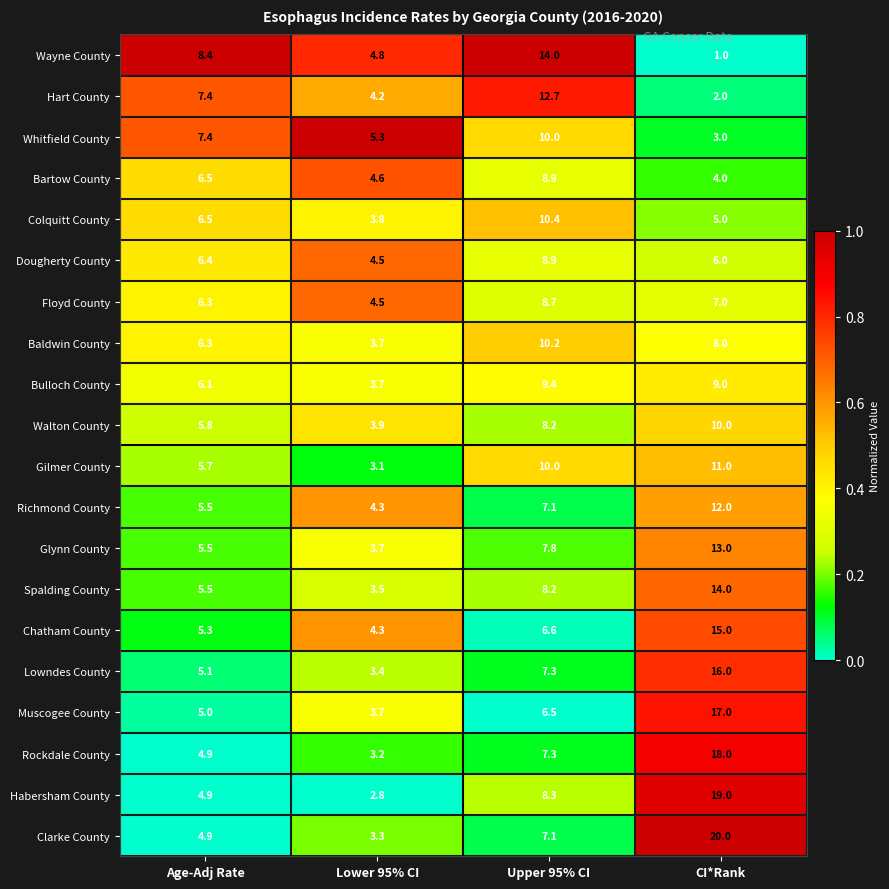

What is the difference between the highest and lowest values at Lower 95% CI?

2.5